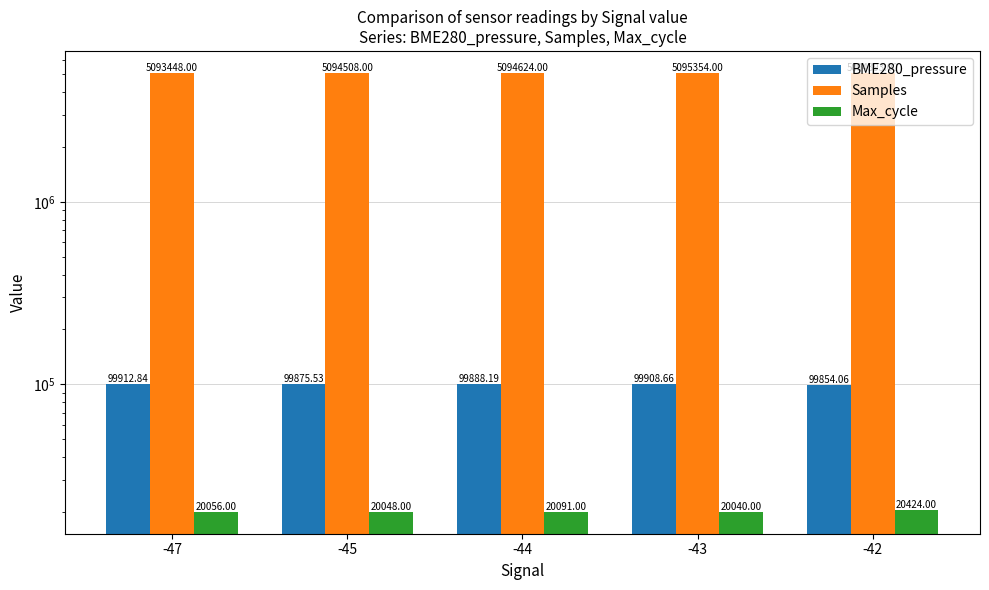

Which series has the largest total across all categories?

Samples